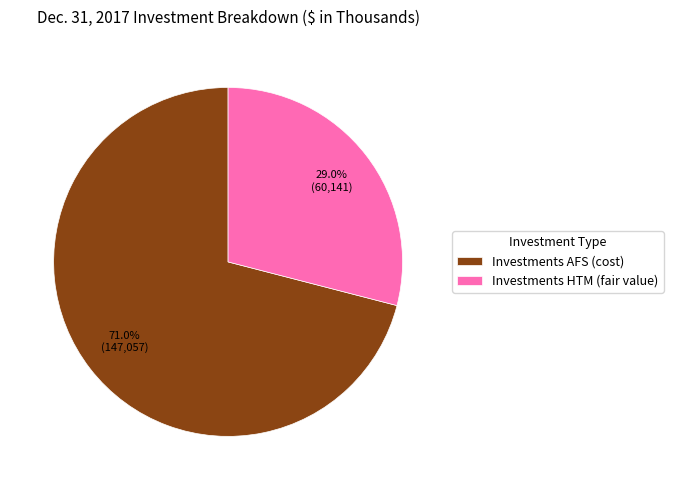

What is the smallest slice in the pie chart?

Investments HTM (fair value)